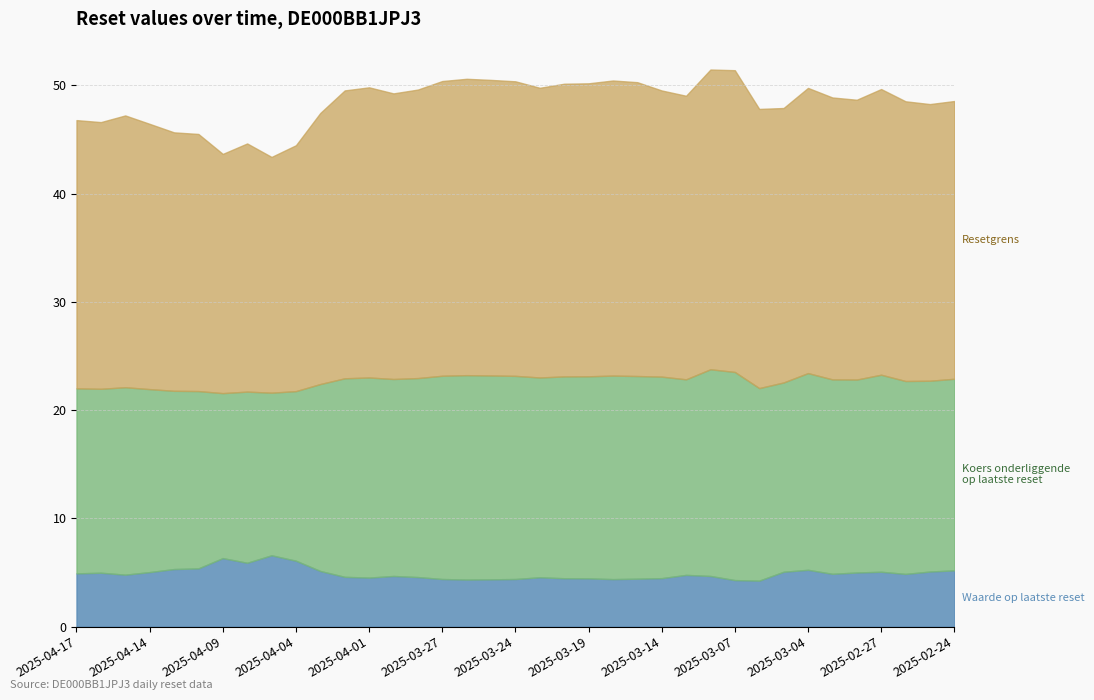

Which label corresponds to the smallest value in the chart?

2025-03-06